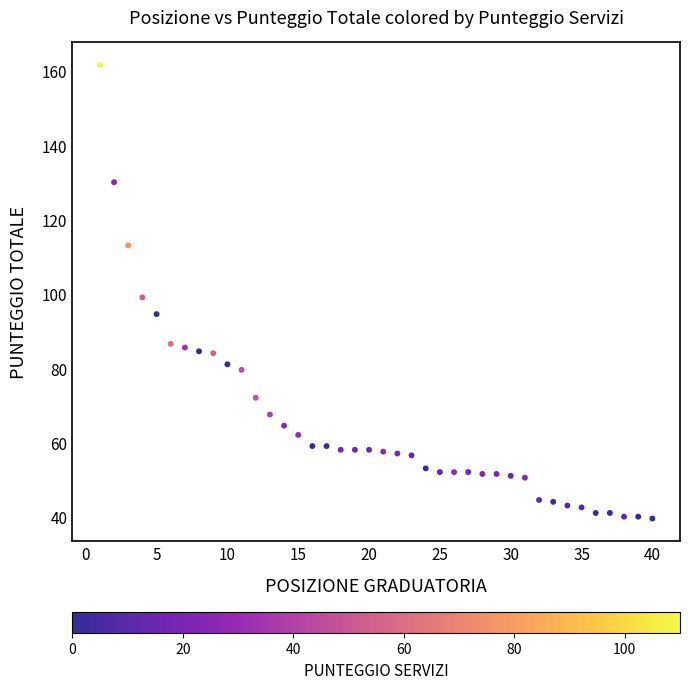

What is the range of X values (max minus min)?

39.0